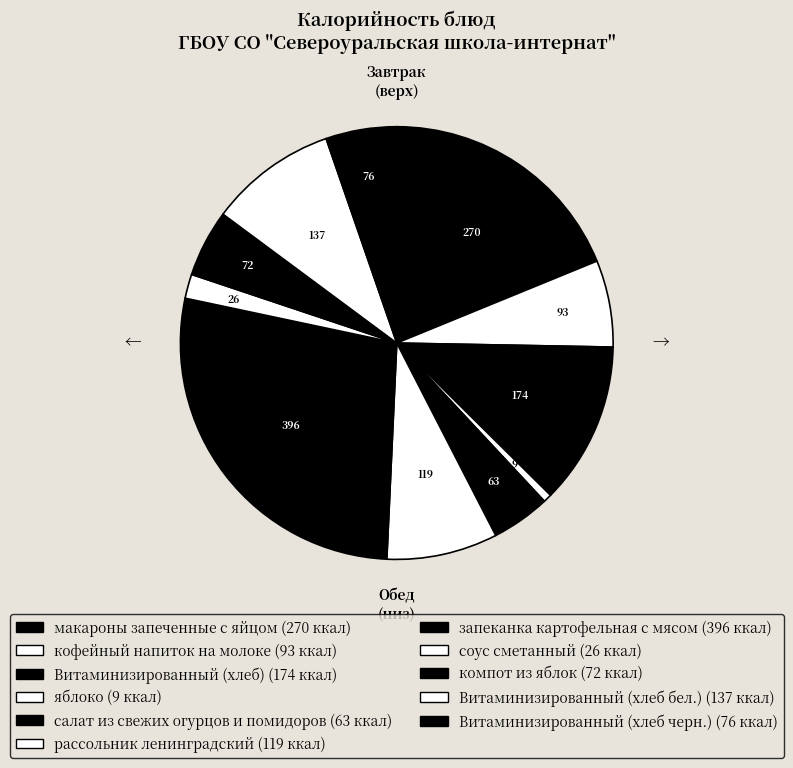

True or false: Витаминизированный (хлеб бел.) accounts for 1% of the total.

False